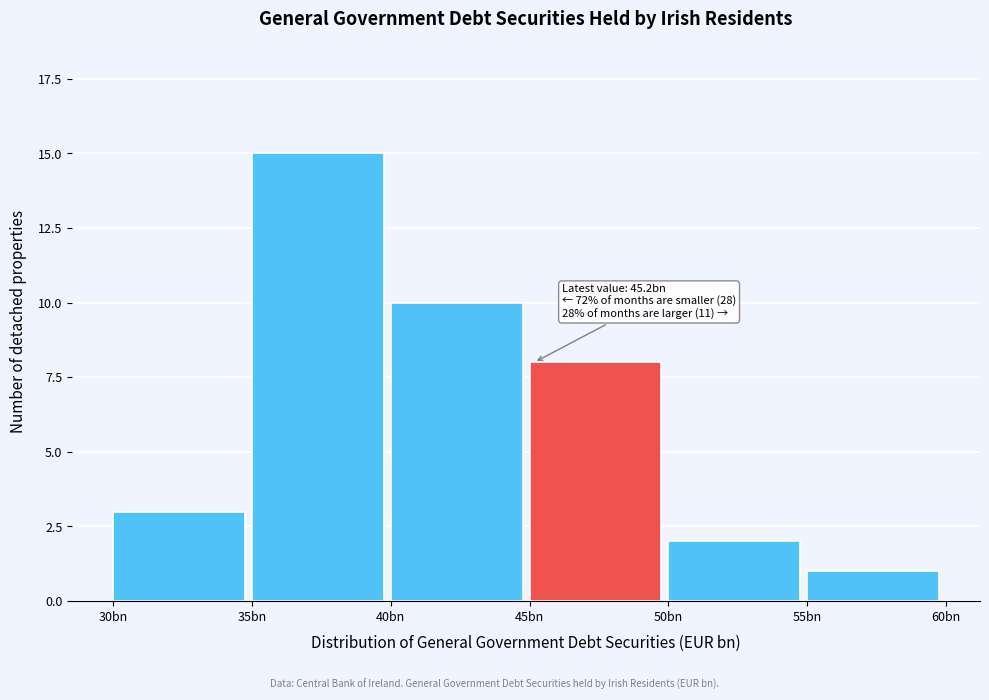

Reading right to left, what are all the values shown in this chart?

55bn=1	50bn=2	45bn=8	40bn=10	35bn=15	30bn=3